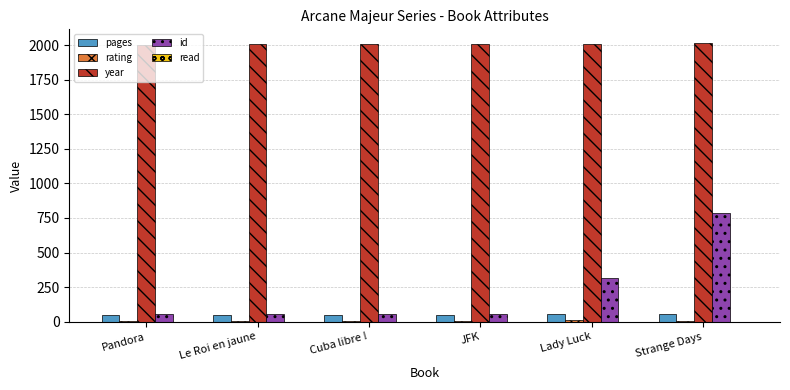

At which category is the sum across all series the highest?

Strange Days